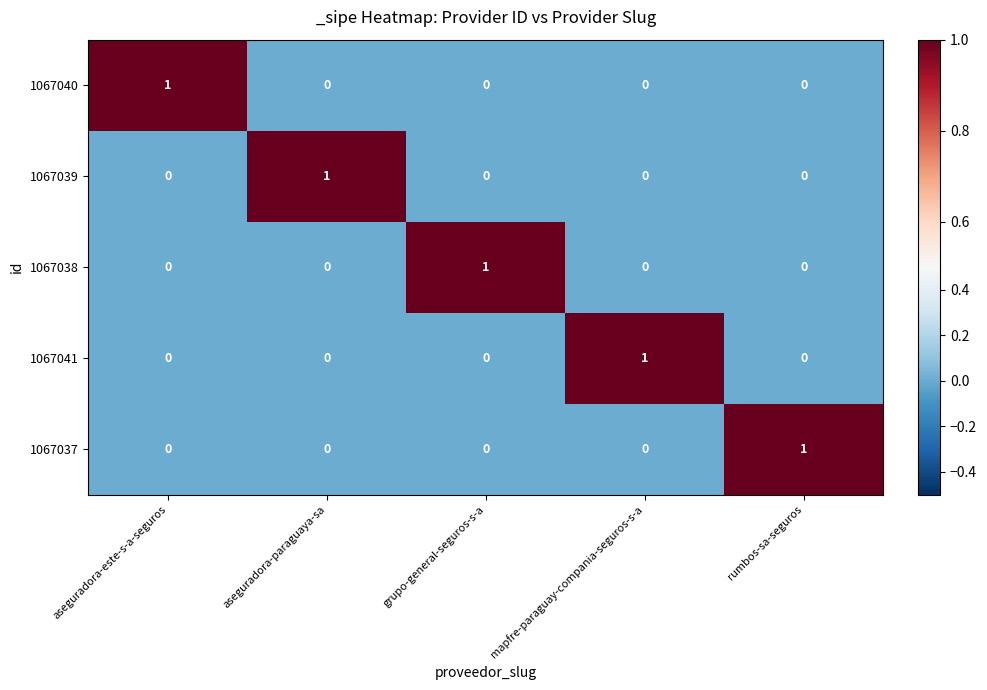

At how many categories does at least one series exceed 0?

5